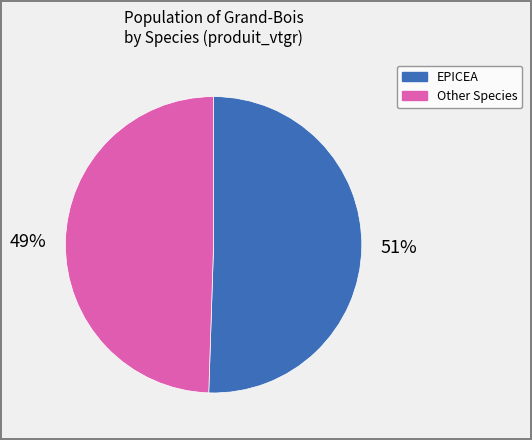

To the nearest percent, what is the average slice percentage?

50%